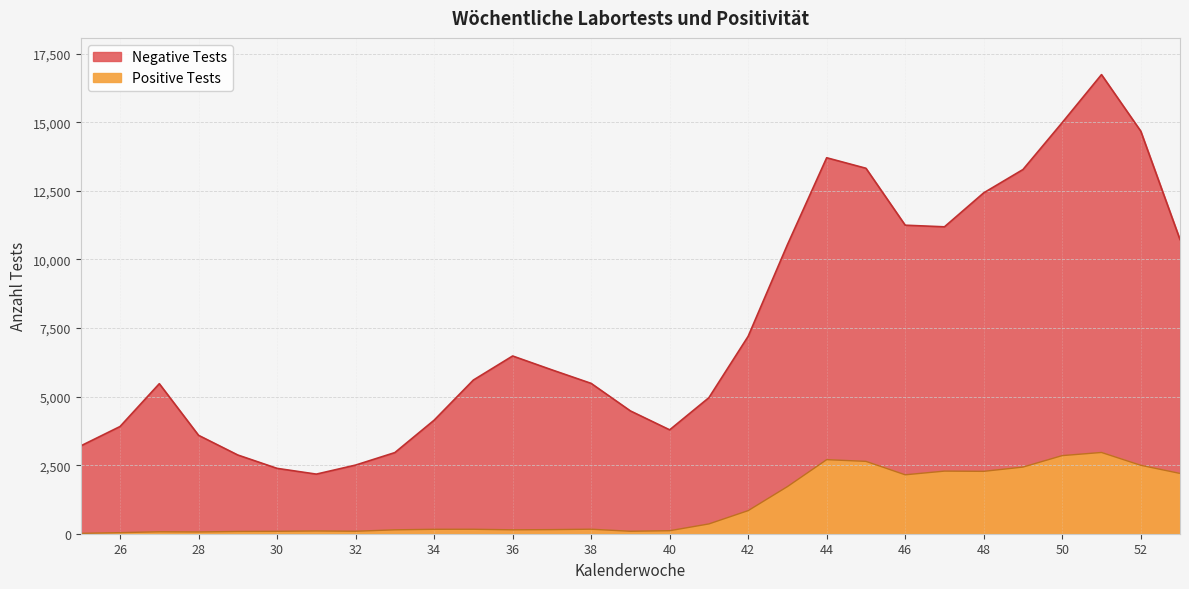

True or false: Negative Tests and Positive Tests intersect in this chart.

False